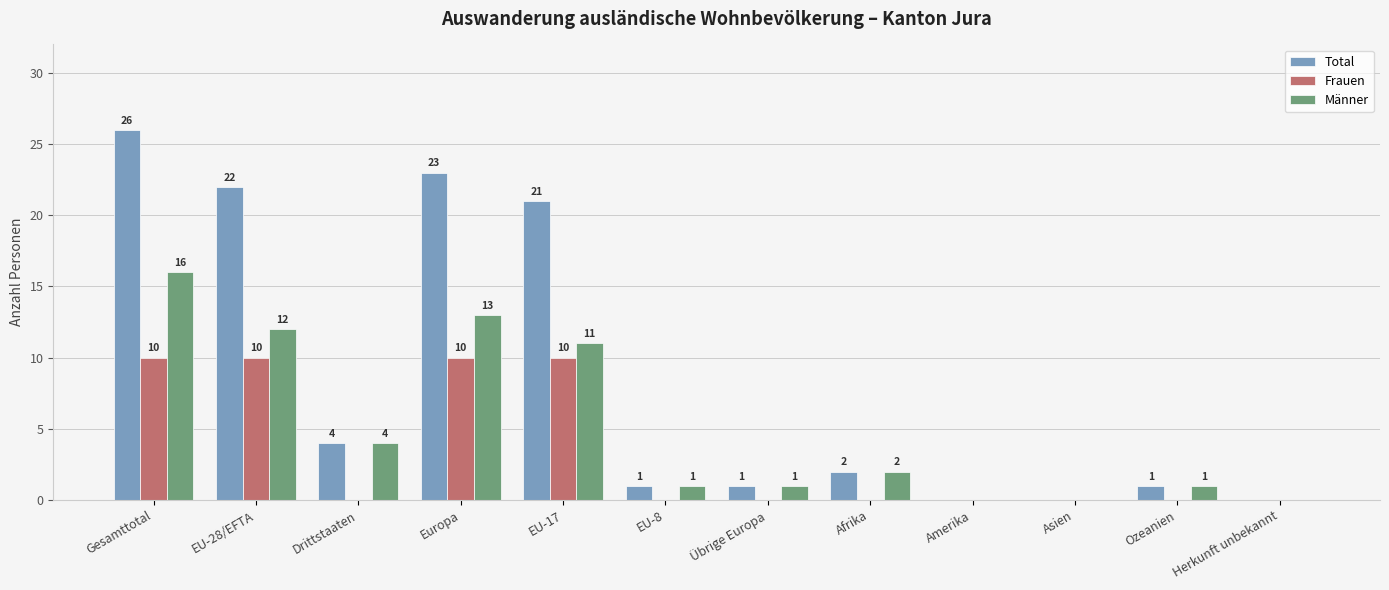

Is it true that Frauen equals 0 at Übrige Europa?

True